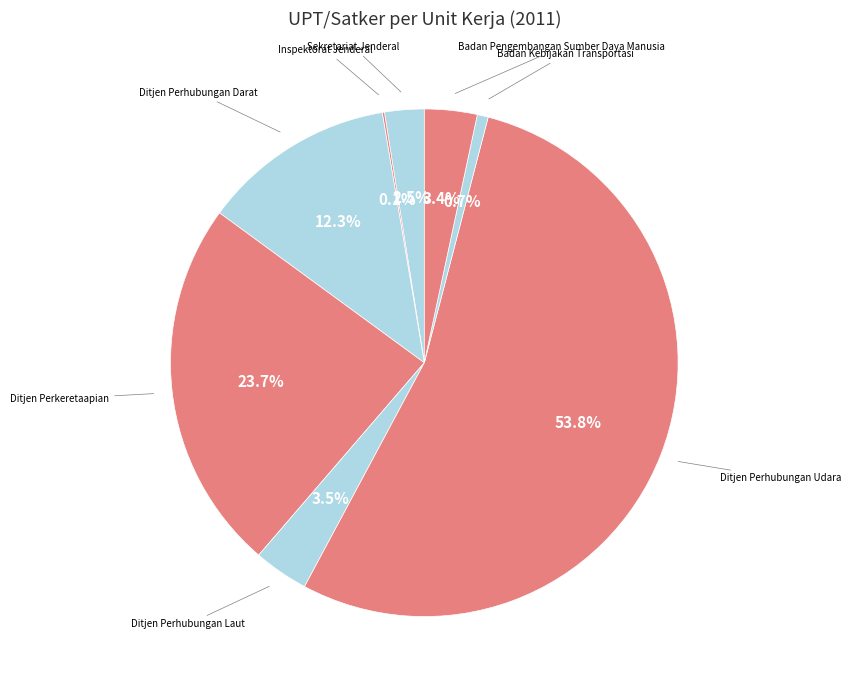

How many slices are in this pie chart?

8